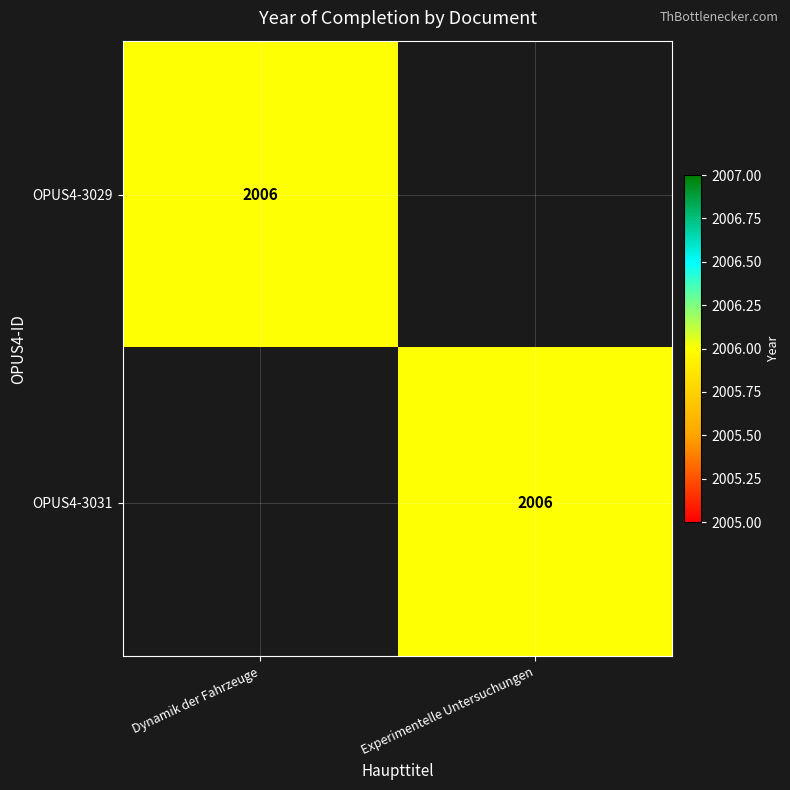

What is the total value across all series at Dynamik der Fahrzeuge?

2006